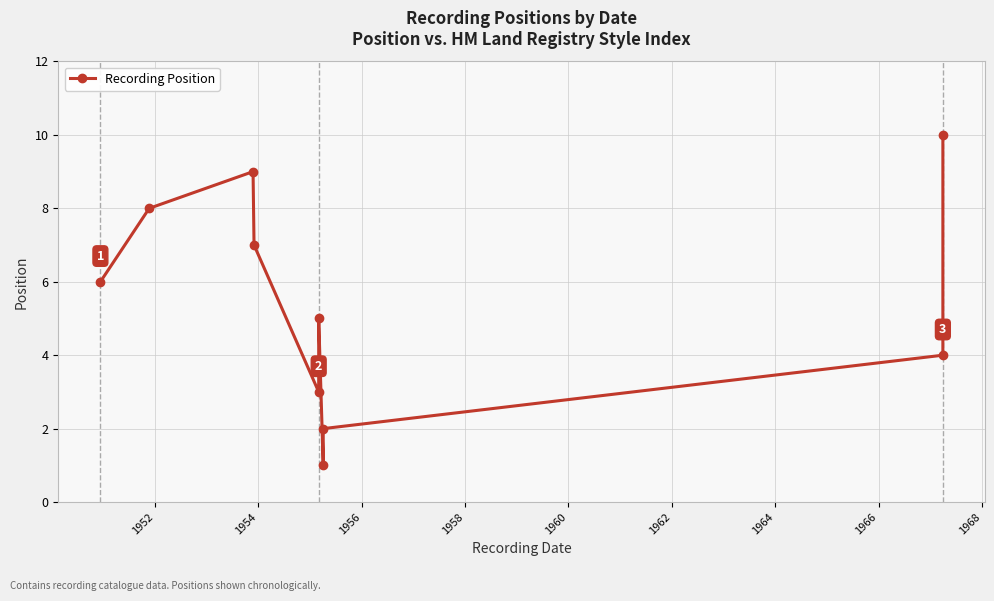

Where does the data first go above 6?

1952